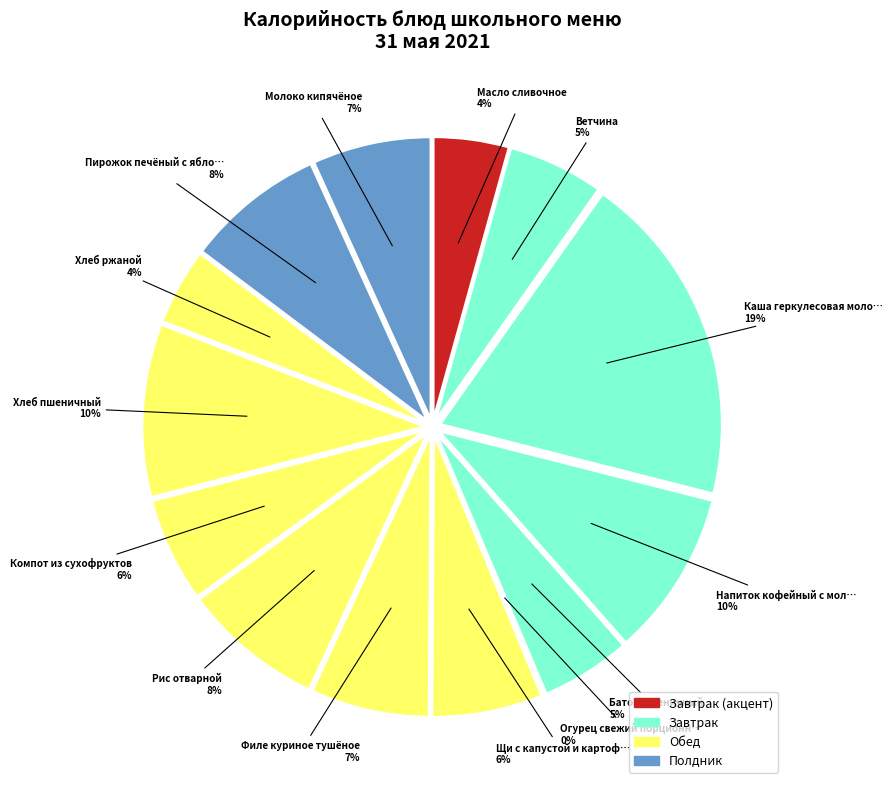

Which slice is the largest?

Каша геркулесовая молочная с маслом